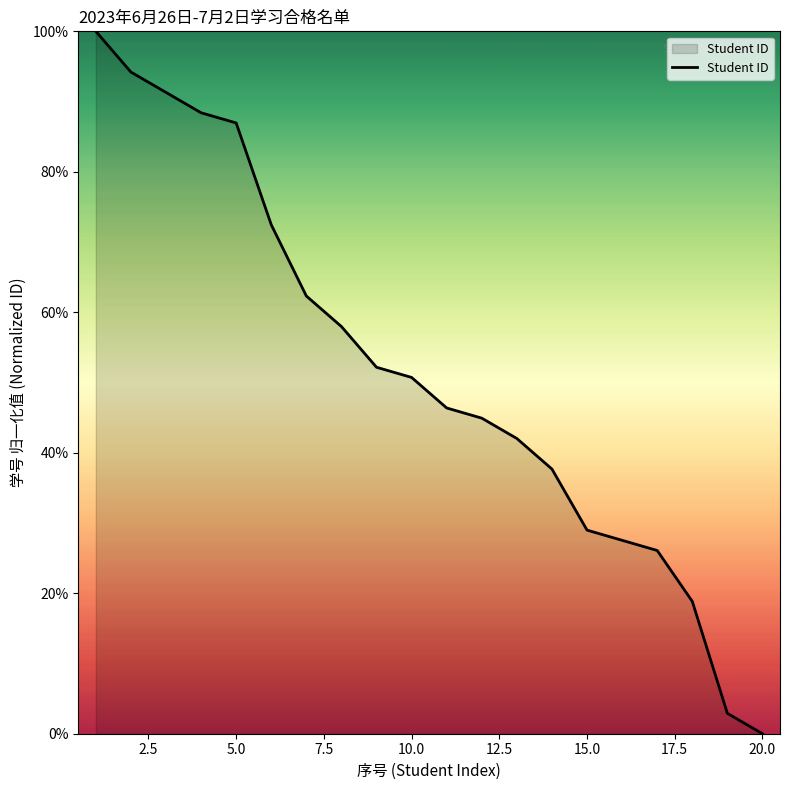

What is the greatest value displayed?

100.0